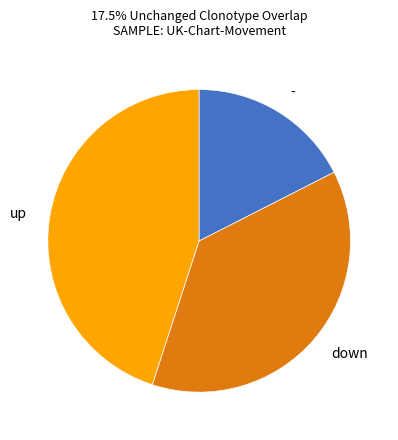

Rank the categories by value from lowest to highest.

-, down, up